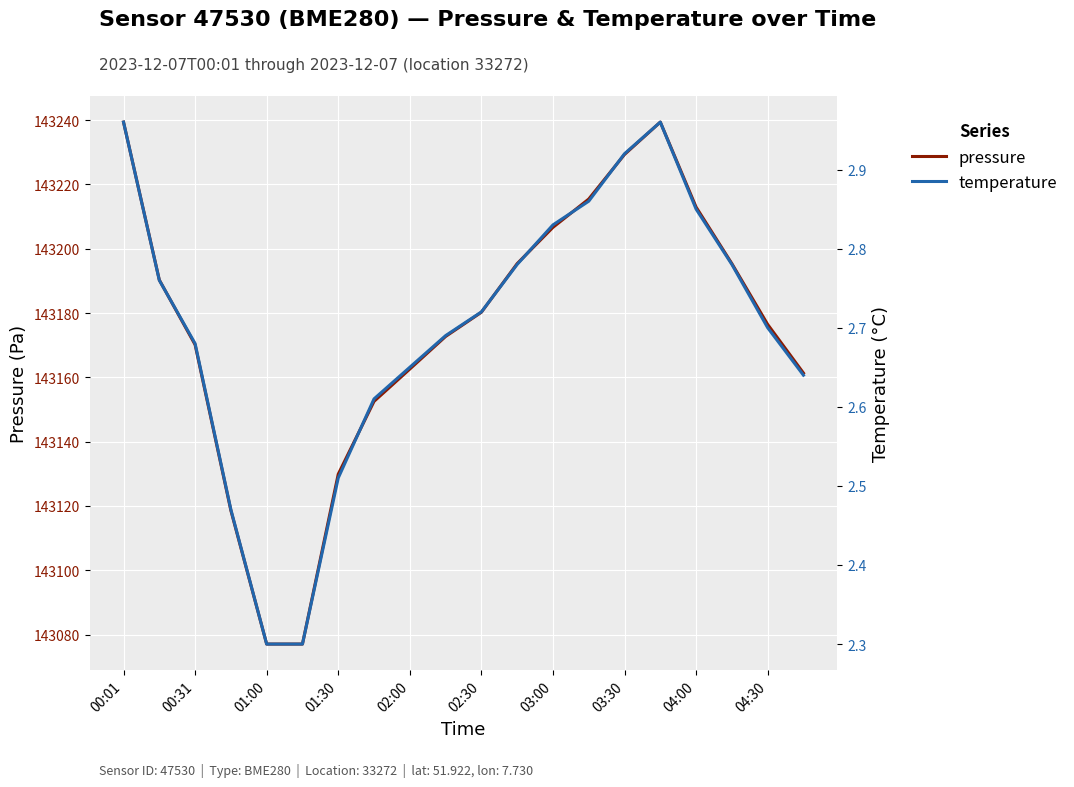

Reading left to right, transcribe all the data shown in this chart.

pressure: 143239.4	143190.3	143170.2	143118.6	143077.0	143077.0	143129.9	143152.5	143162.6	143172.7	143180.2	143195.4	143206.7	143215.5	143229.3	143239.4	143213.0	143195.4	143176.5	143161.3
temperature: 3.0	2.8	2.7	2.5	2.3	2.3	2.5	2.6	2.6	2.7	2.7	2.8	2.8	2.9	2.9	3.0	2.9	2.8	2.7	2.6